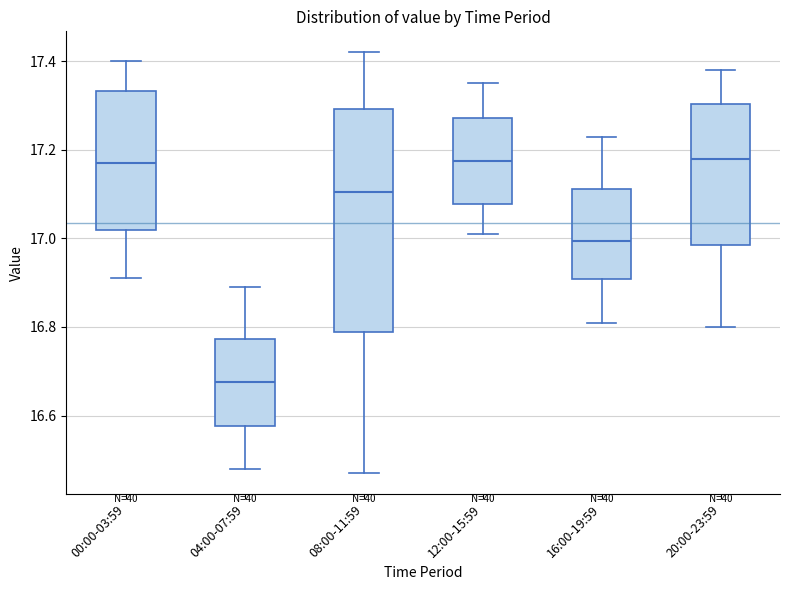

Reading left to right, read every box against the y-axis: the position of its median line, the range the box covers, and the ends of its whiskers. The values are not printed on the chart, so give them approximately, as read against the axis.

00:00-03:59: median 17.18, box 17.02 to 17.34, whiskers 16.92 to 17.40
04:00-07:59: median 16.68, box 16.58 to 16.78, whiskers 16.48 to 16.90
08:00-11:59: median 17.10, box 16.78 to 17.30, whiskers 16.48 to 17.42
12:00-15:59: median 17.18, box 17.08 to 17.28, whiskers 17.02 to 17.36
16:00-19:59: median 17.00, box 16.90 to 17.12, whiskers 16.82 to 17.24
20:00-23:59: median 17.18, box 16.98 to 17.30, whiskers 16.80 to 17.38